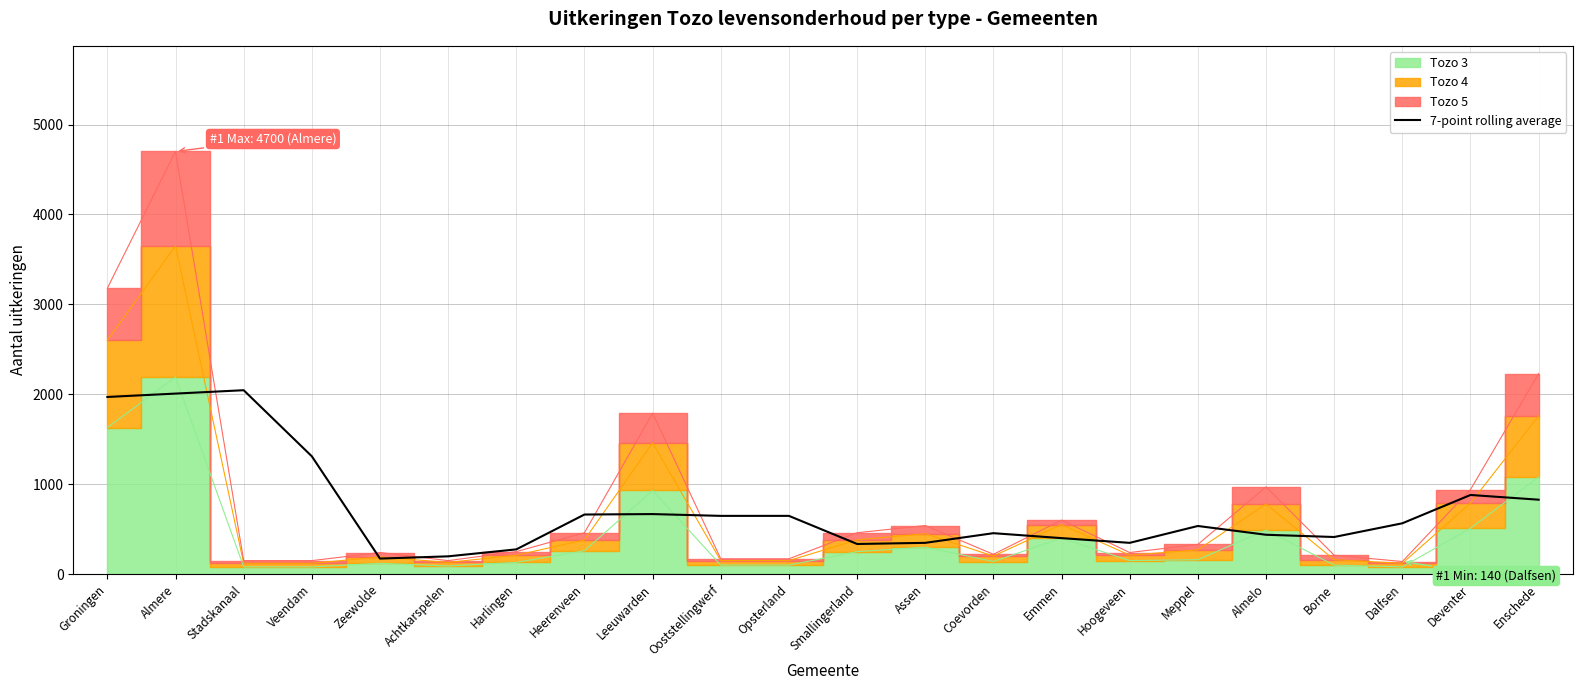

Does the chart display data point markers on the line(s)?

No